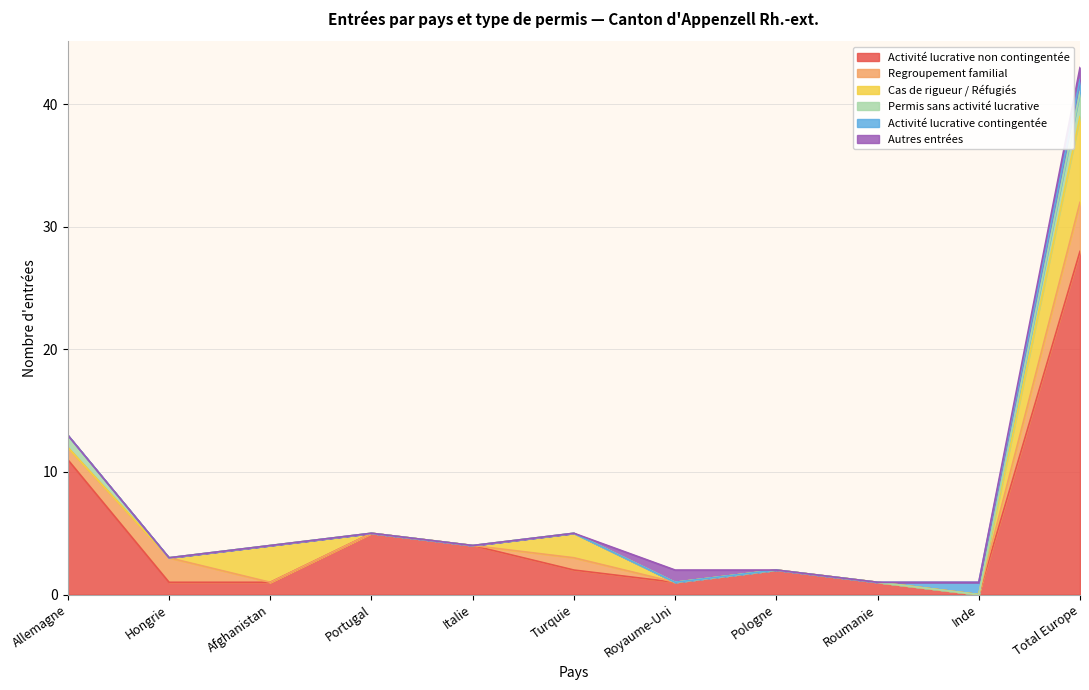

What is the difference between the second highest and second lowest values in the Regroupement familial series?

2